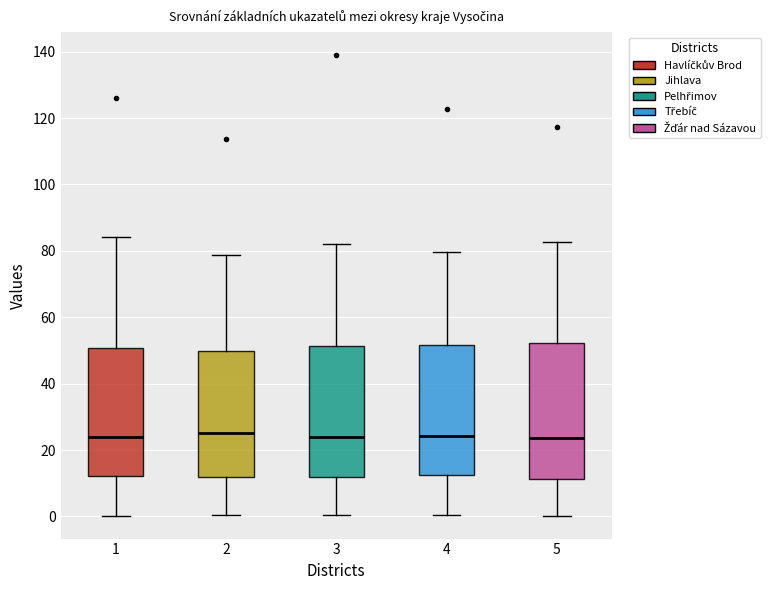

Reading left to right, transcribe this box plot: for each box, give where its median line is, the range the box spans, and where its two whiskers end, as read against the y-axis. The values are not printed on the chart, so give them approximately, as read against the axis.

1: median 24, box 12 to 50, whiskers 0 to 84
2: median 26, box 12 to 50, whiskers 0 to 78
3: median 24, box 12 to 52, whiskers 0 to 82
4: median 24, box 12 to 52, whiskers 0 to 80
5: median 24, box 12 to 52, whiskers 0 to 82